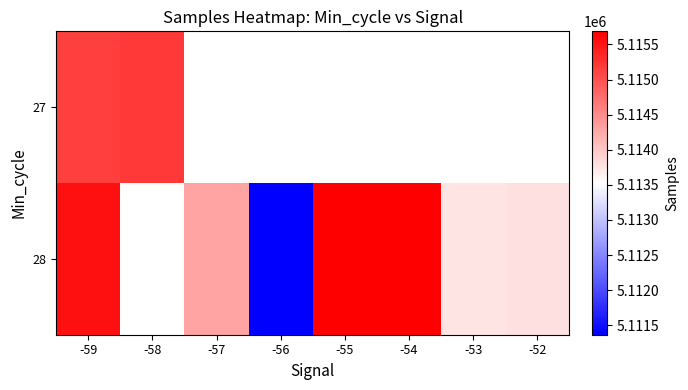

Rank the series by their average value, from highest to lowest.

27, 28